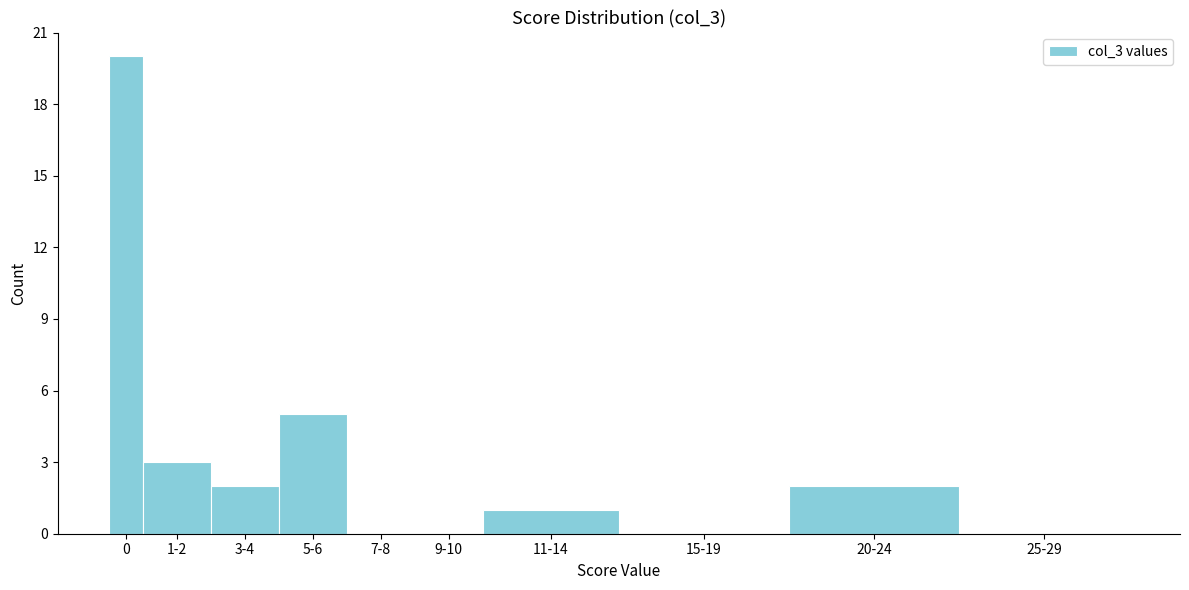

Reading left to right, list all the values displayed in this chart.

0=20	1-2=3	3-4=2	5-6=5	7-8=0	9-10=0	11-14=1	15-19=0	20-24=2	25-29=0